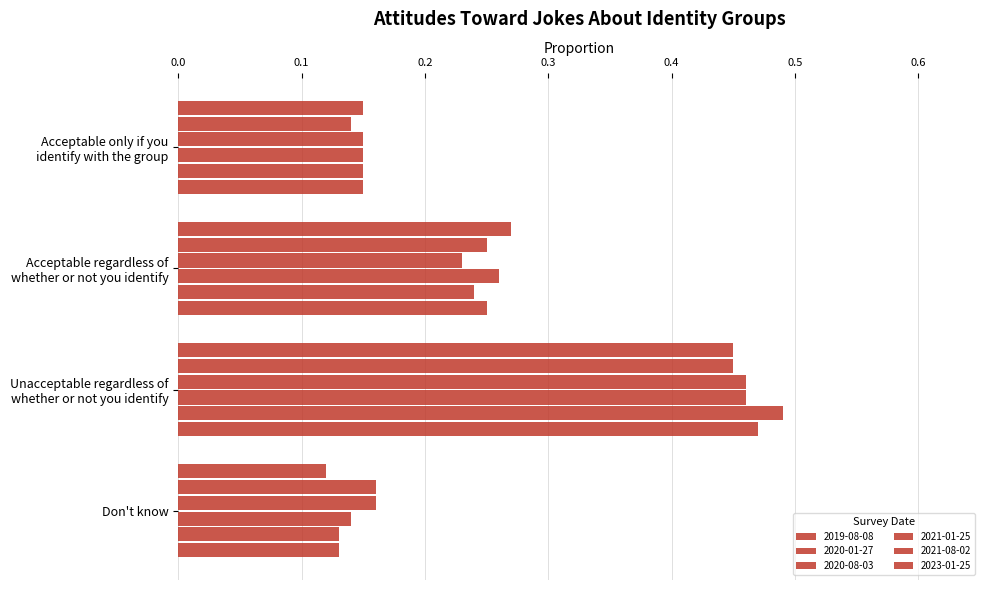

At which label does 2023-01-25 reach its minimum?

Don't know